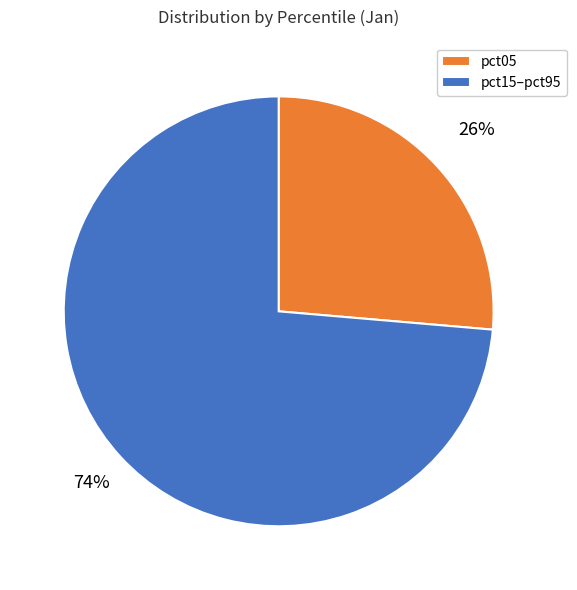

To the nearest percent, what percentage of the pie is pct05?

26%